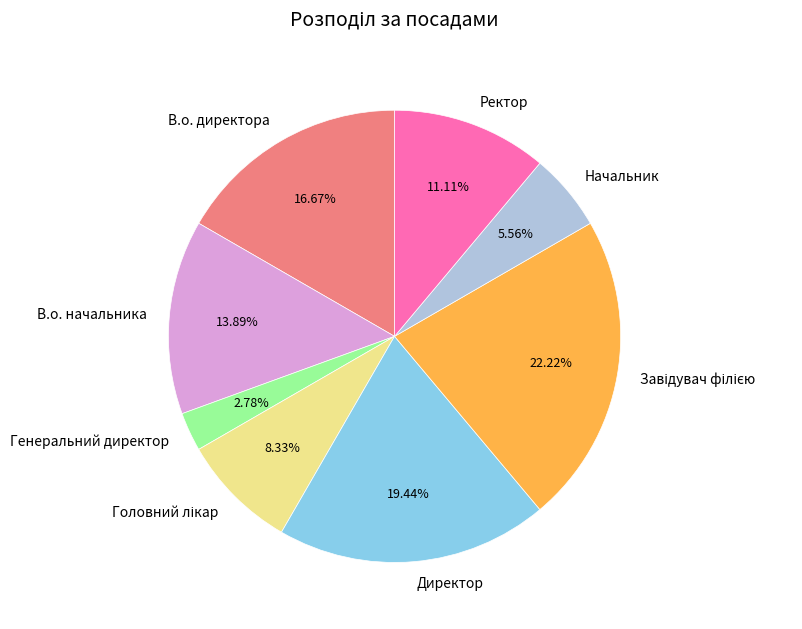

Which slice is the smallest?

Генеральний директор